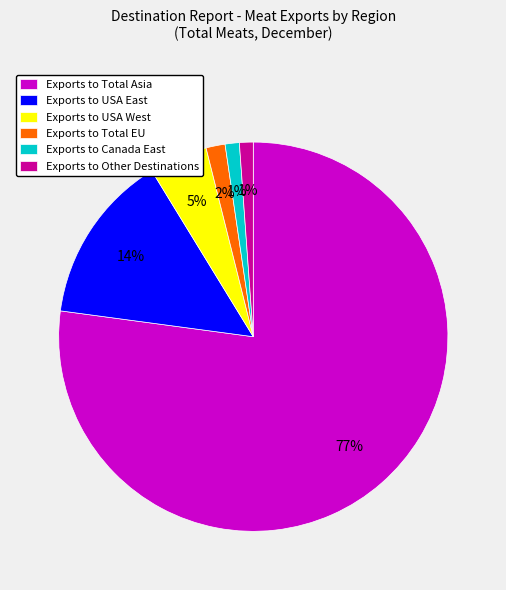

Is the sum of Exports to Total EU and Exports to Other Destinations greater than half?

No